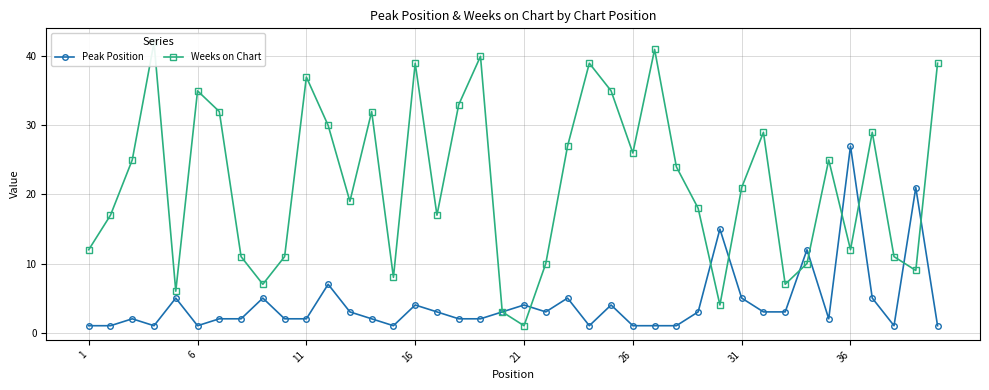

List the series in order of their peak value, highest first.

Weeks on Chart, Peak Position